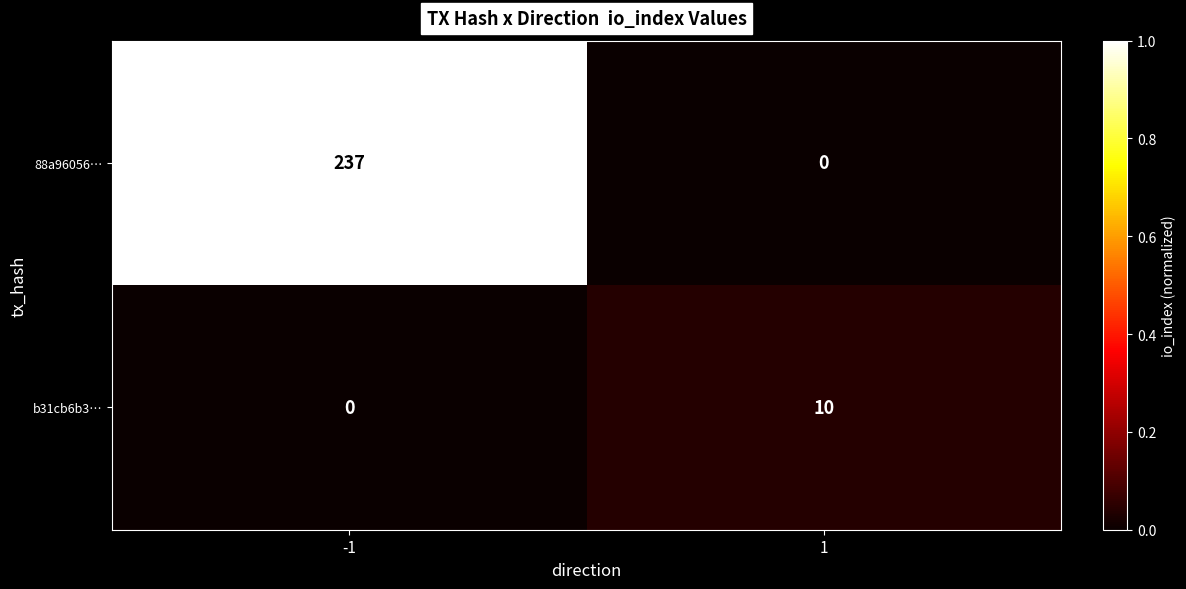

Which series has the widest spread of values?

88a96056…